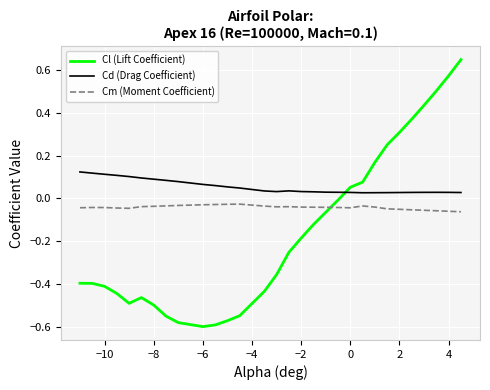

Which series has the largest total across all categories?

Cd (Drag Coefficient)